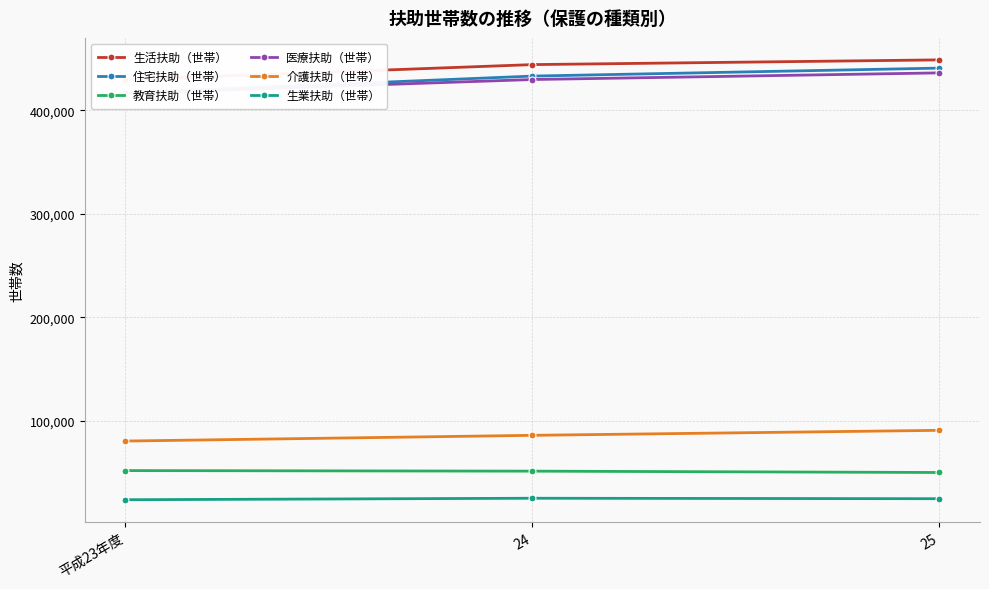

Where does the 住宅扶助（世帯） series first go above 432998?

25